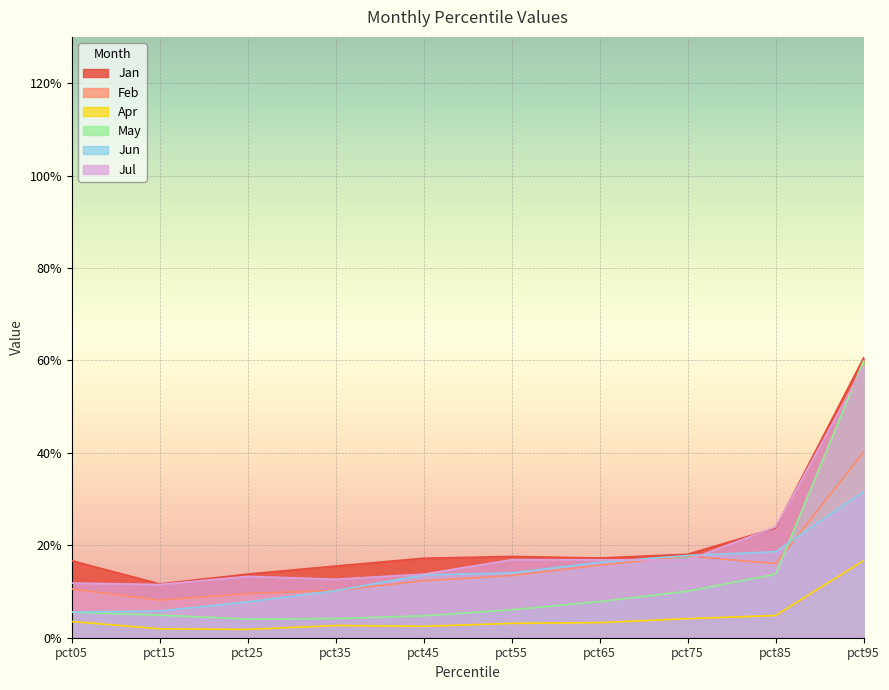

What is the difference between the maximum and minimum values in the Feb series?

0.3